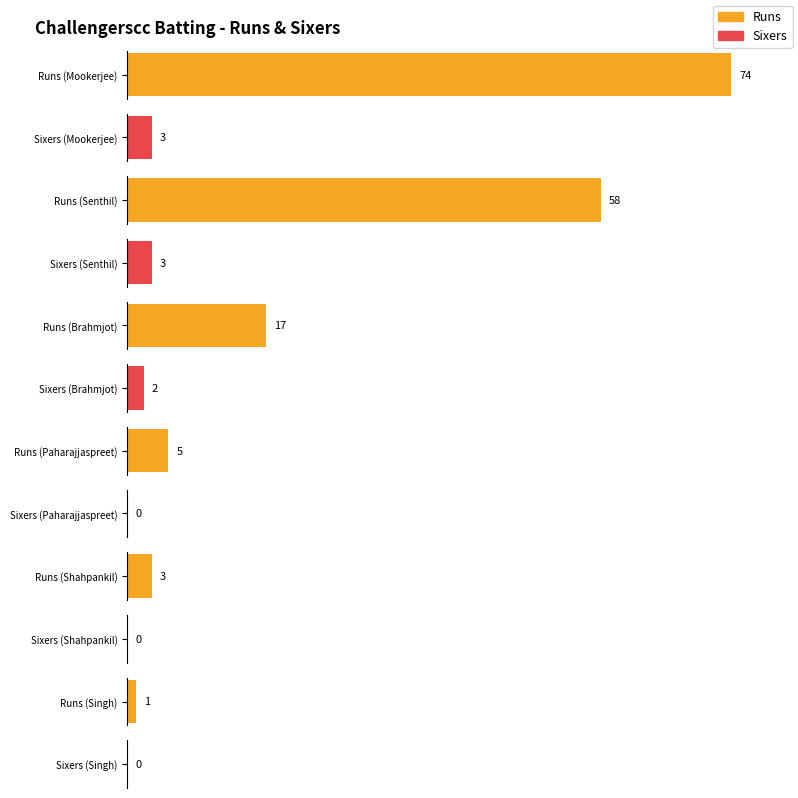

Which series has the largest total across all categories?

Runs